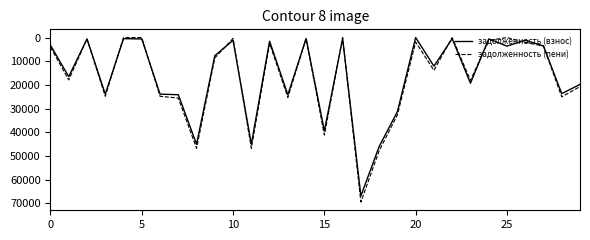

How many values in the задолженность (взнос) series are below 12094?

15